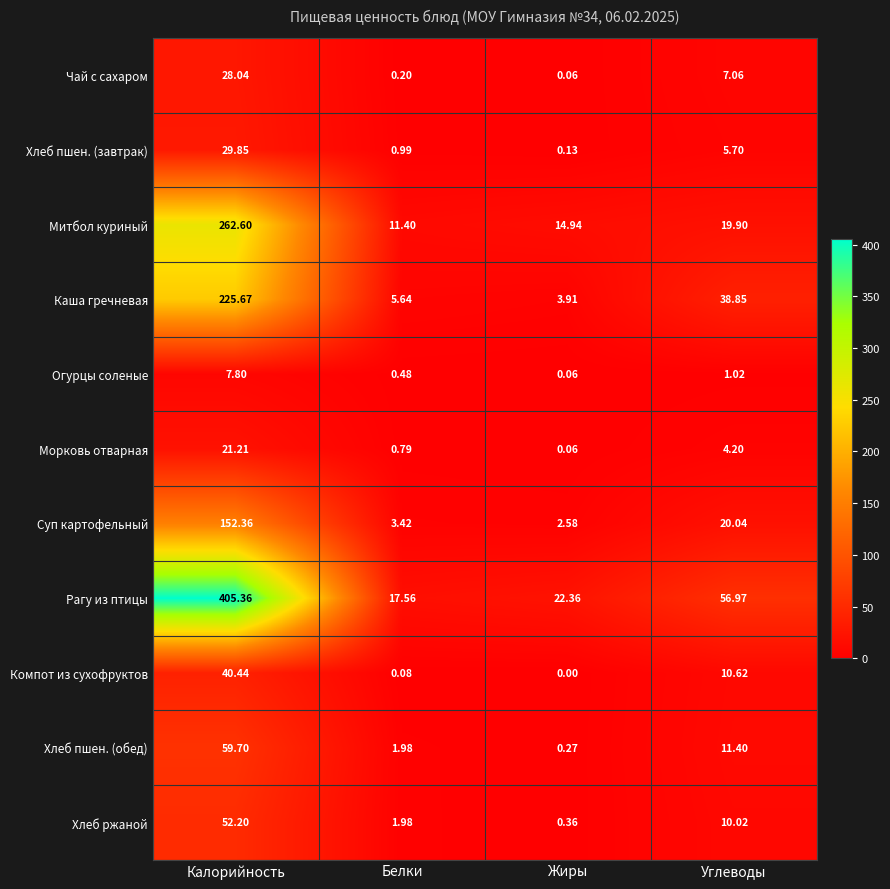

Which series has the largest total across all categories?

Рагу из птицы